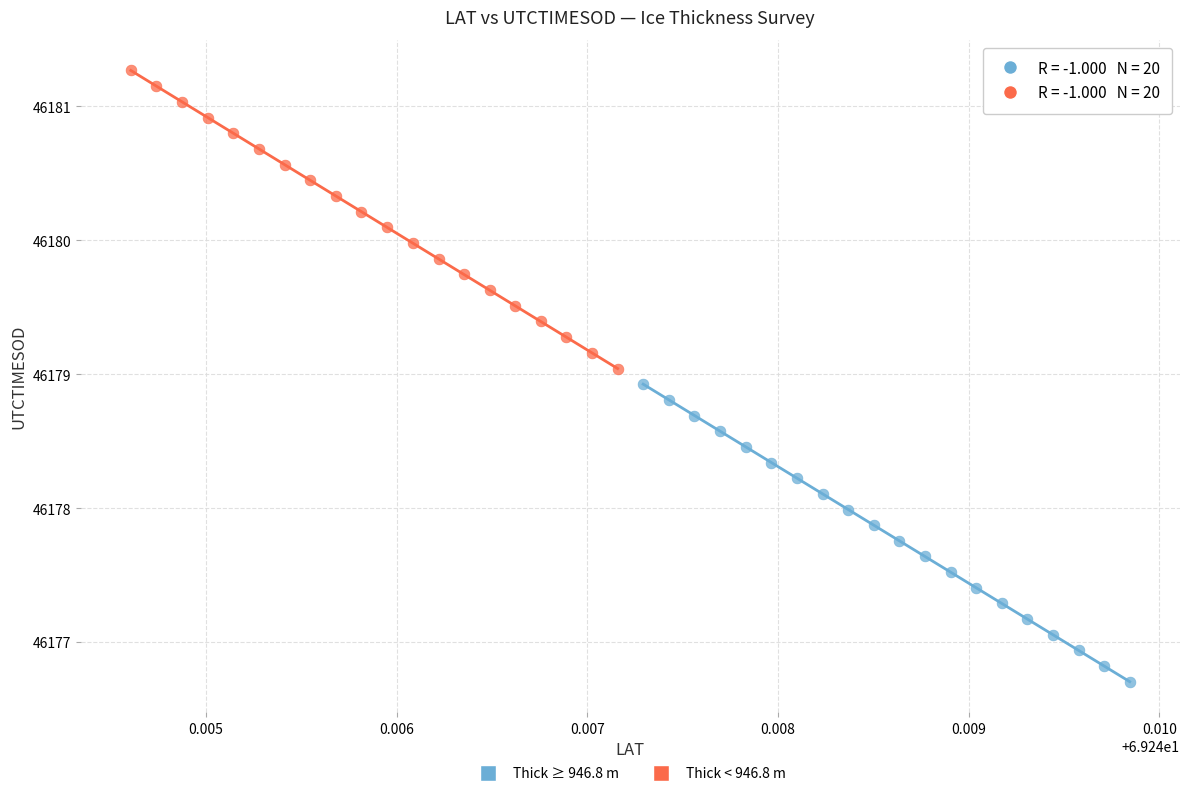

Which series contains the lowest Y value?

Thick ≥ 946.8 m